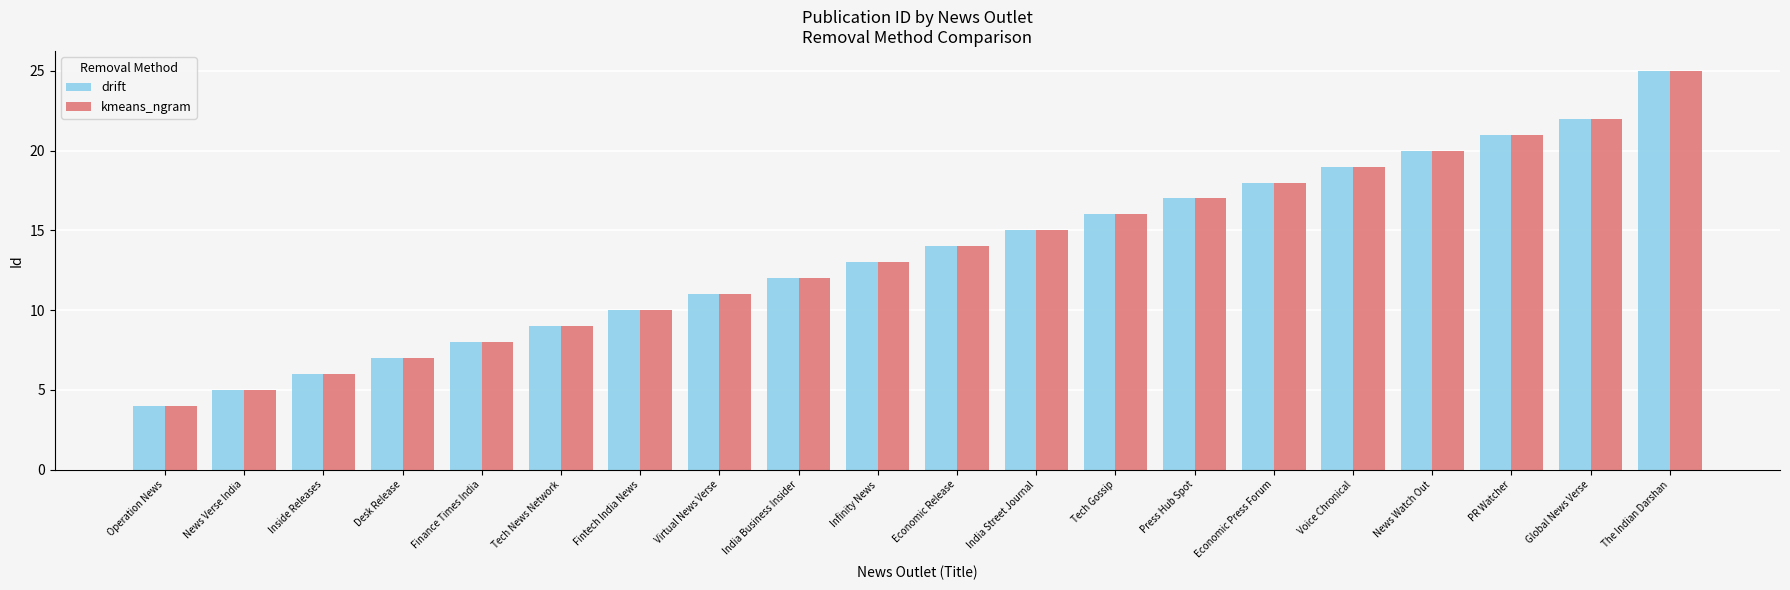

At which category is the sum across all series the highest?

The Indian Darshan